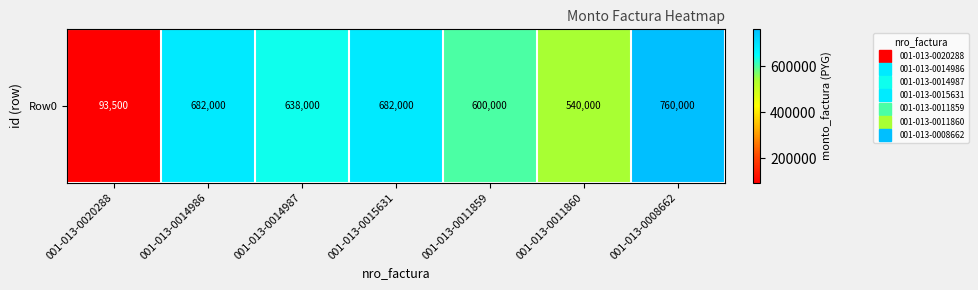

What is the smallest value displayed?

93500